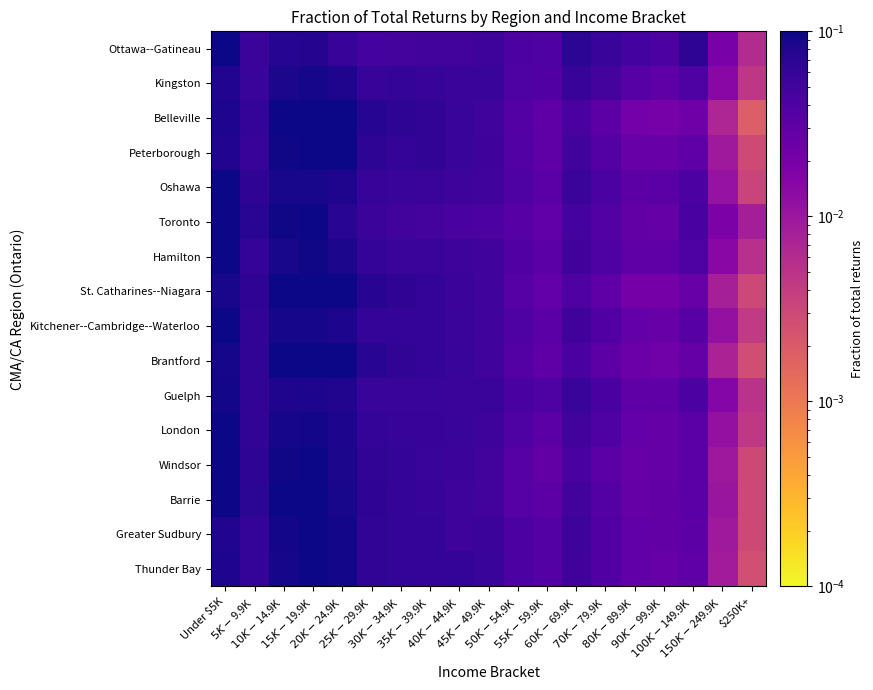

Which category has the highest value across all series?

Under $5K